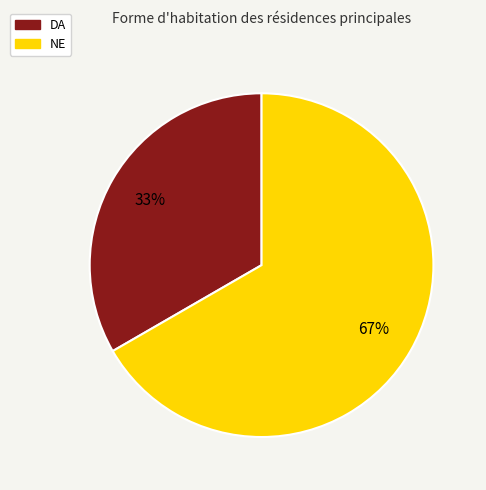

To the nearest percent, what is the average slice percentage?

50%